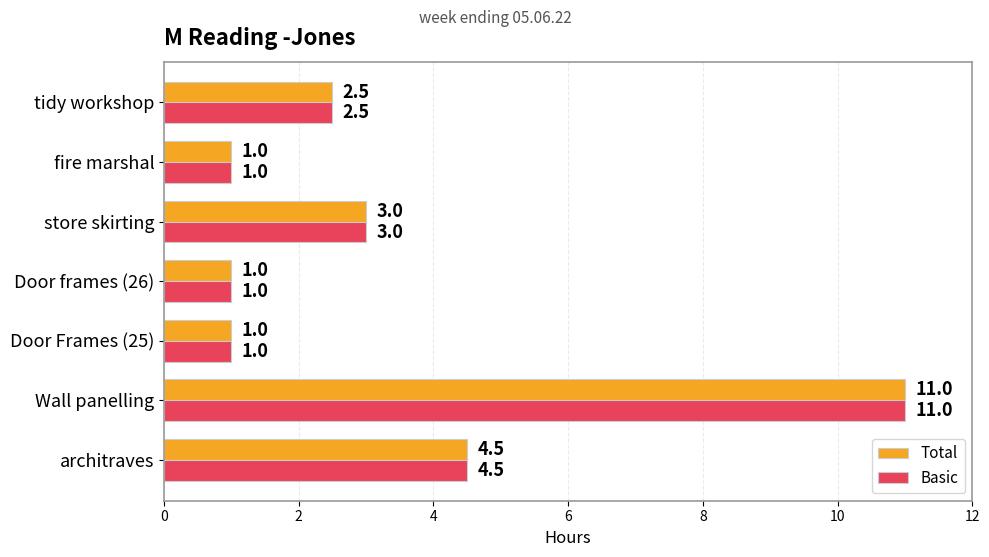

What is the maximum value for Basic?

11.0